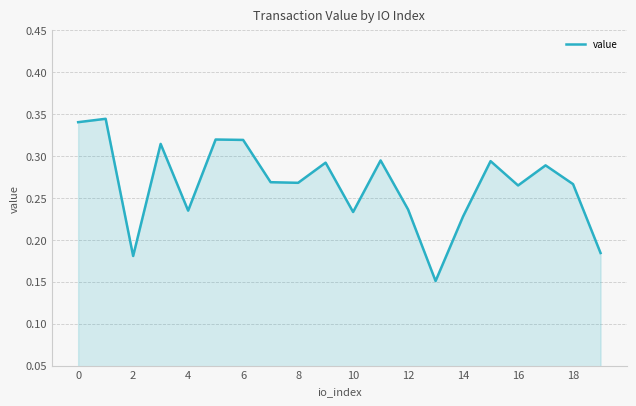

What is the greatest value displayed?

0.3